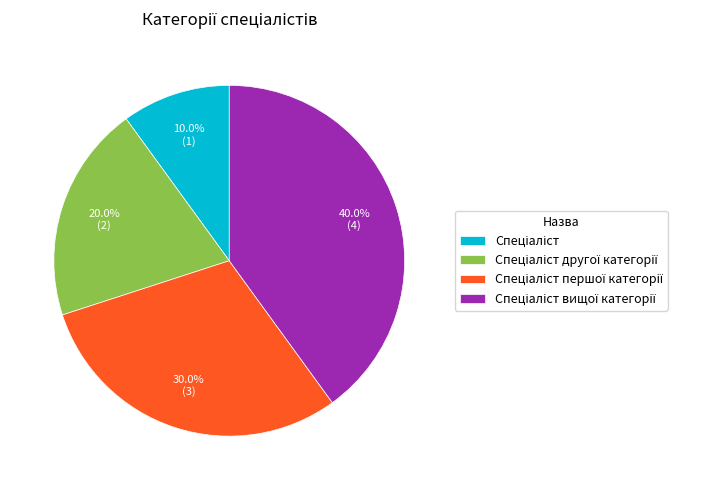

Does any single category account for the majority?

No